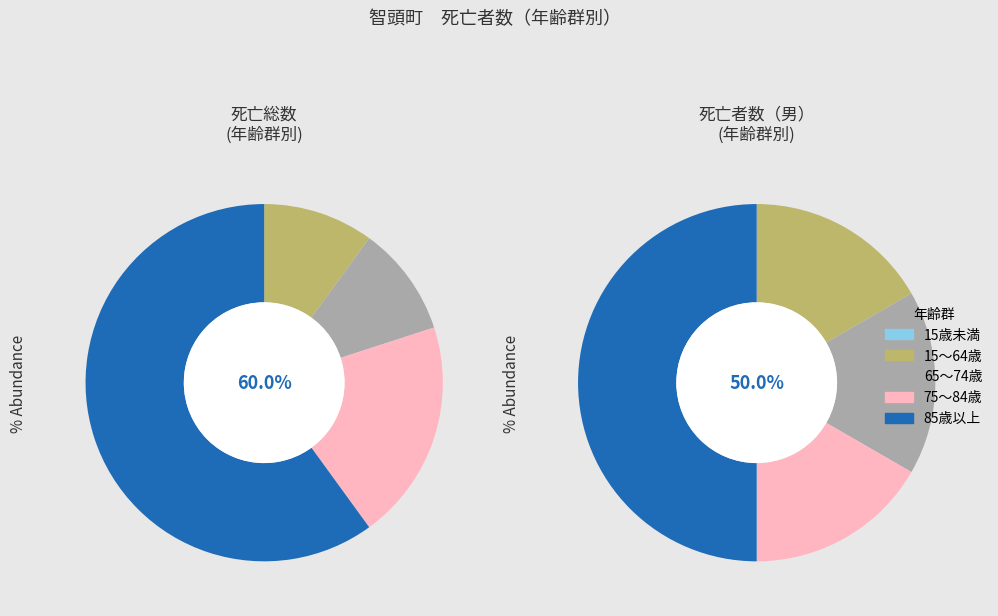

Is 40～44 the majority of the pie?

No